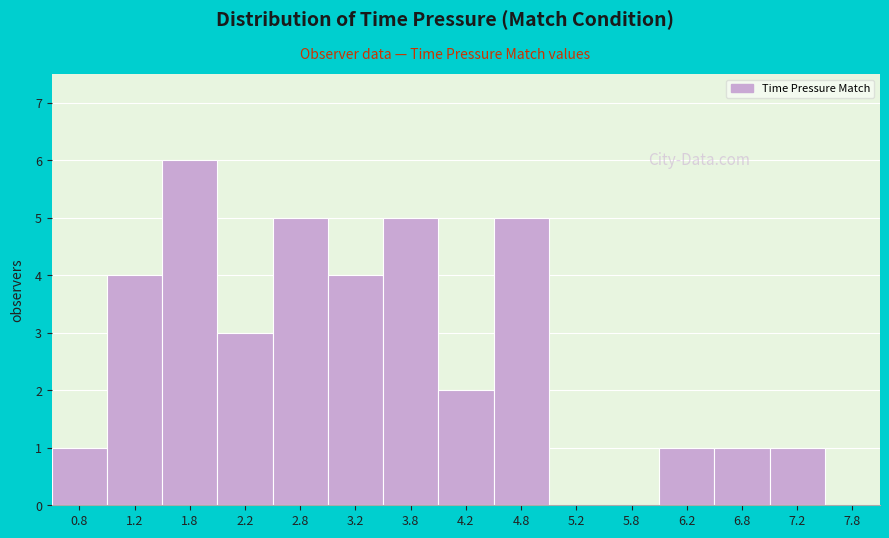

What is the height of the bar covering 2.0 to 2.5 on the x-axis? The values are not printed on the chart, so give them approximately, as read against the axis.

3